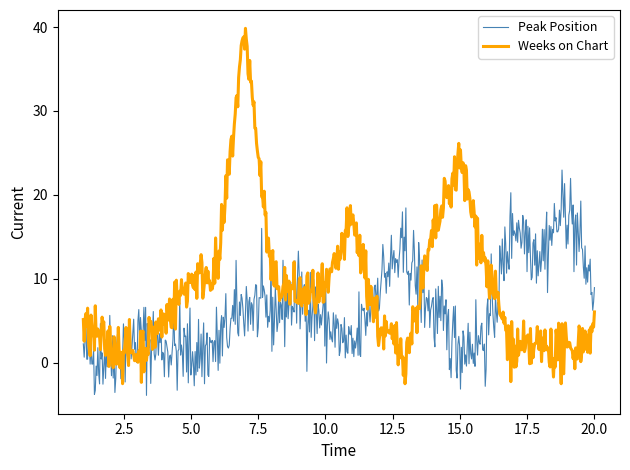

Rank the series by their average value, from lowest to highest.

Peak Position, Weeks on Chart